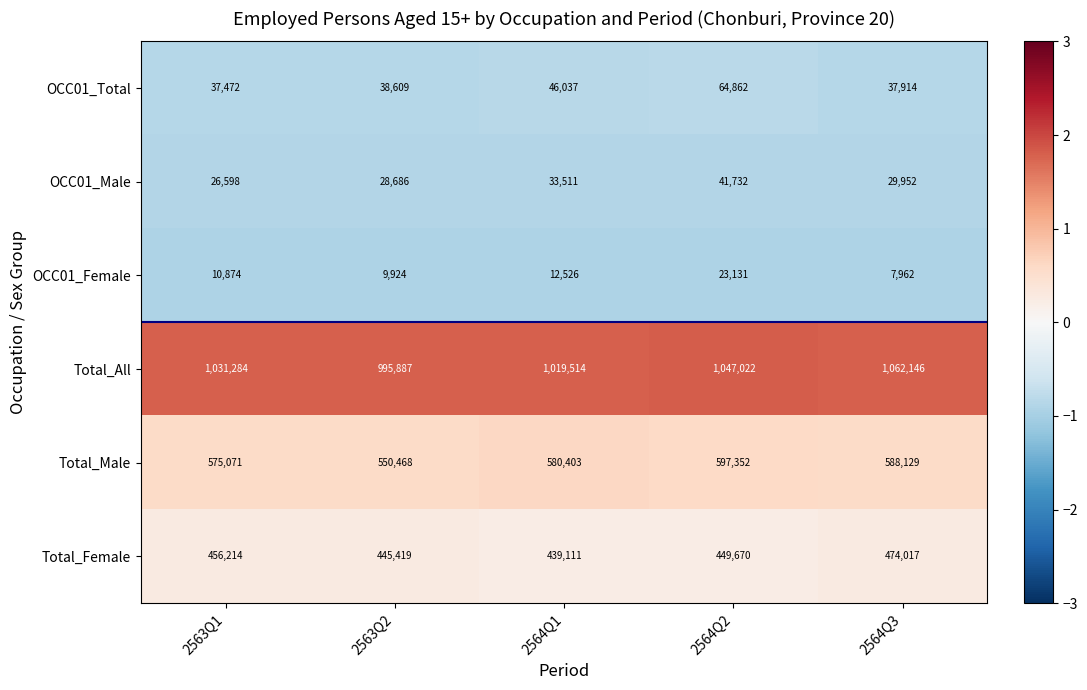

What is the sum of the OCC01_Total values at 2564Q3 and 2564Q2?

102776